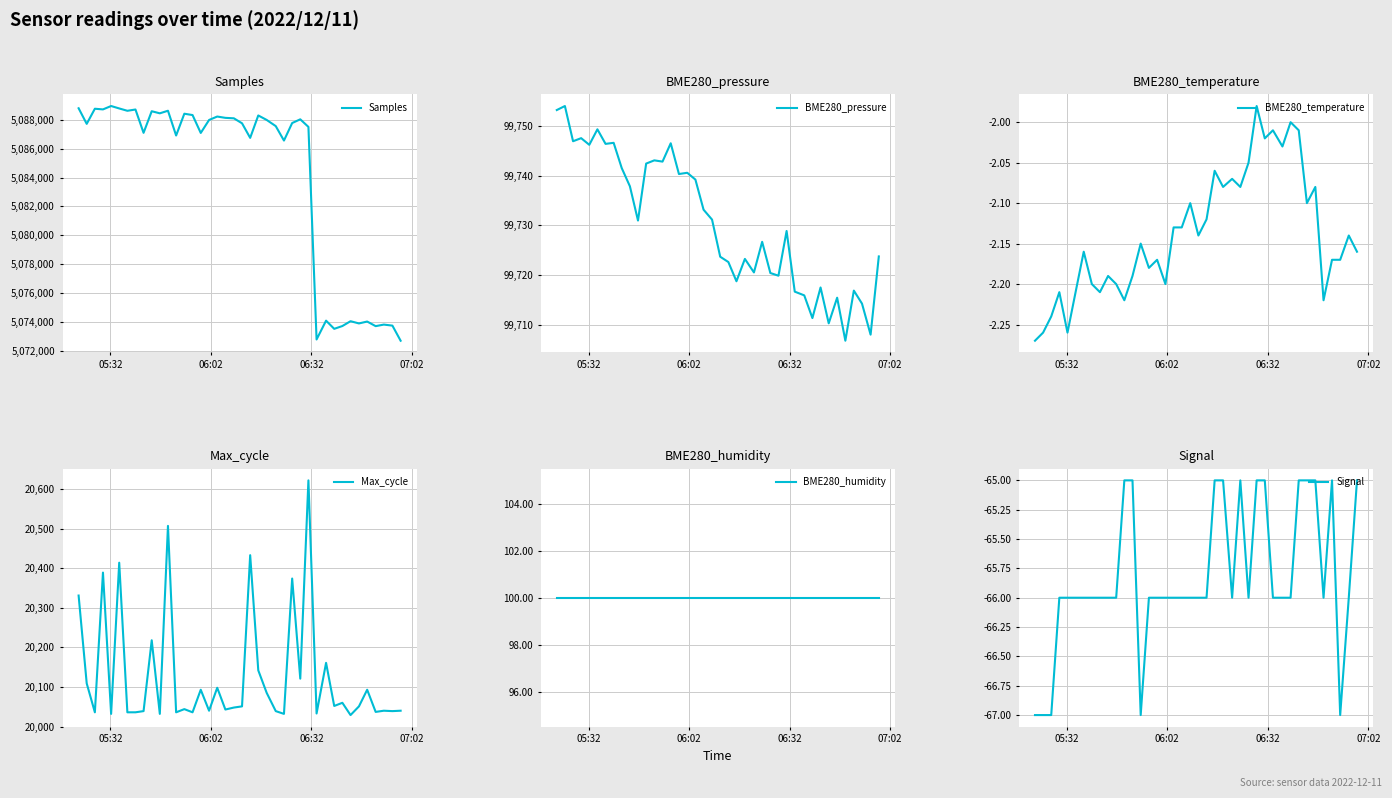

What is the lowest value of the BME280_pressure series?

99706.8